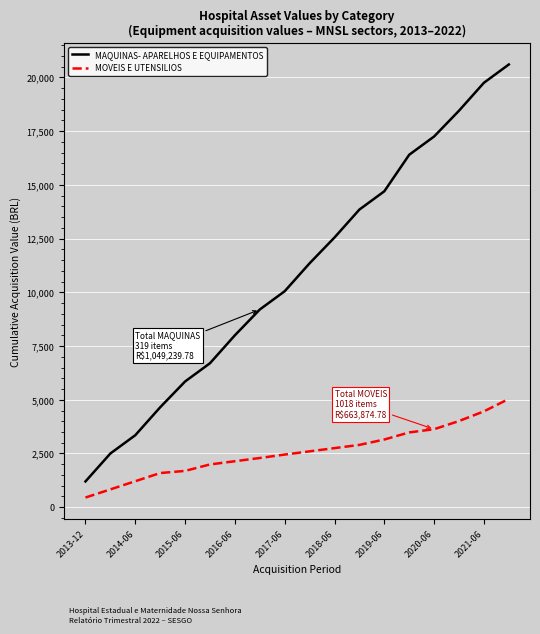

At how many categories does at least one series exceed 7634?

12